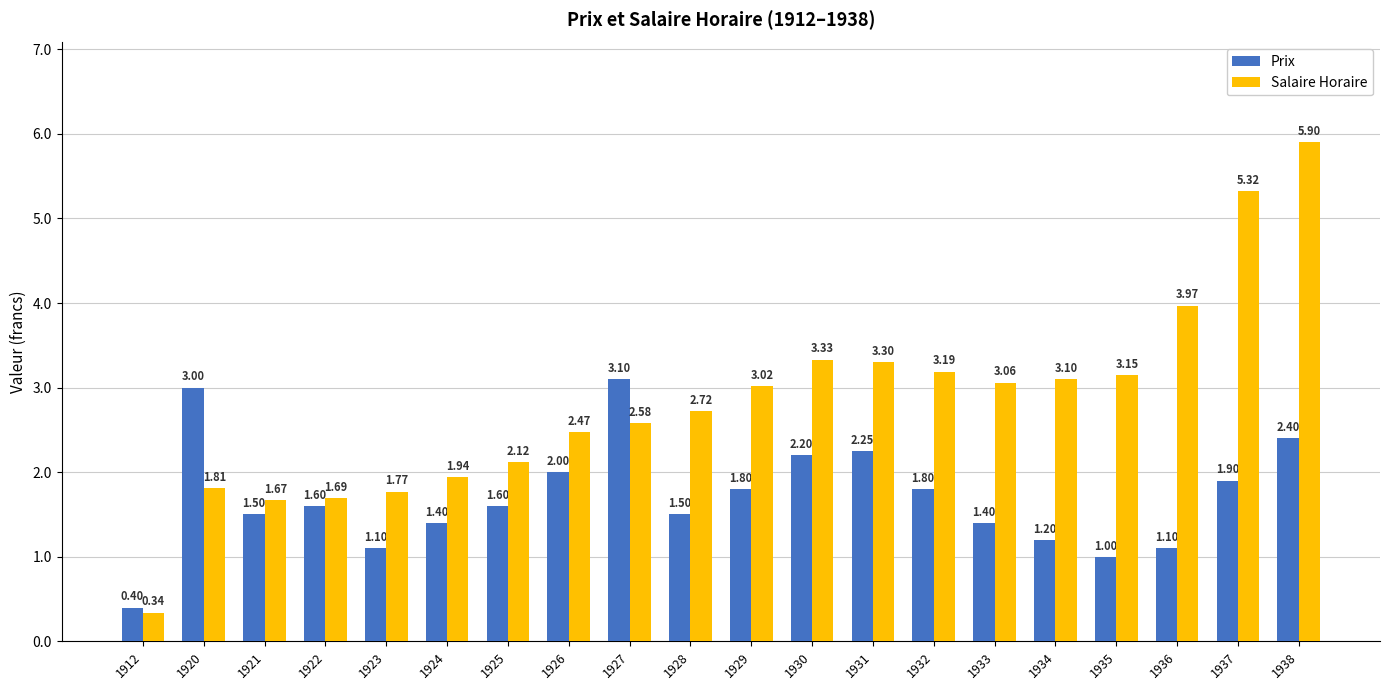

Rank the series at 1934 from lowest to highest value.

Prix, Salaire Horaire